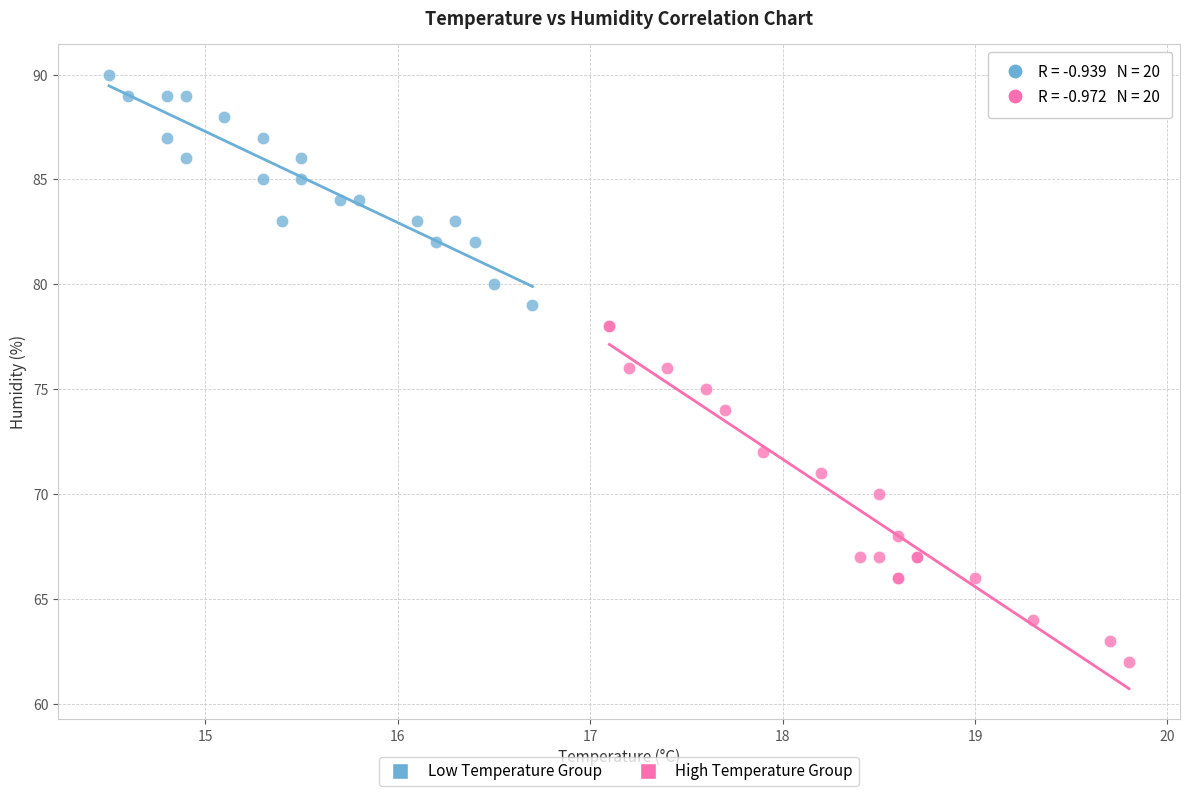

Which series contains the lowest Y value?

High Temperature Group